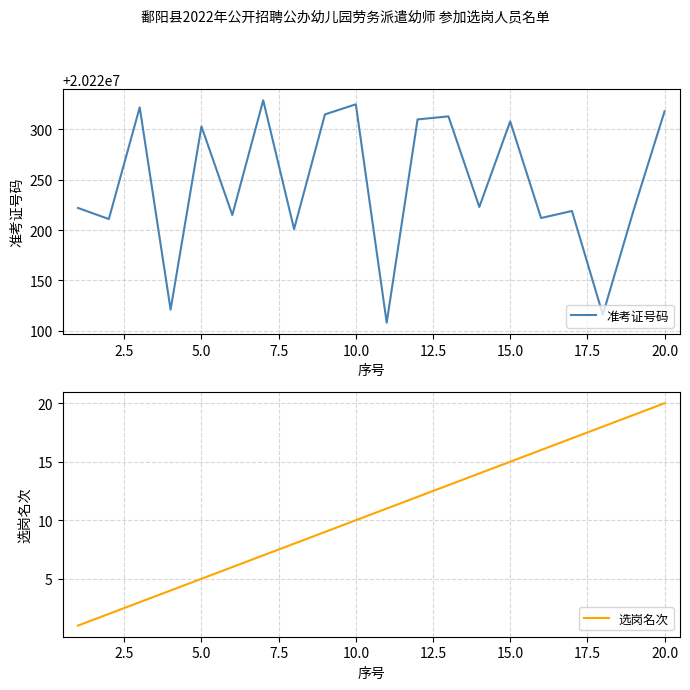

What is the highest value of the 选岗名次 series?

20